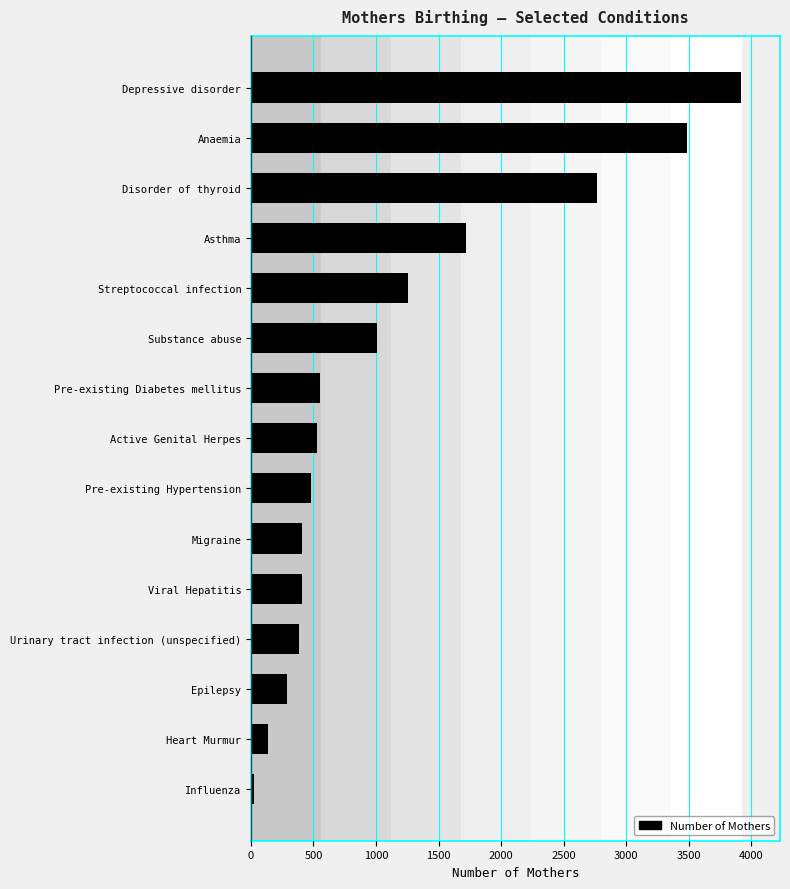

The chart shows a value of 666 at Viral Hepatitis. True or false?

False